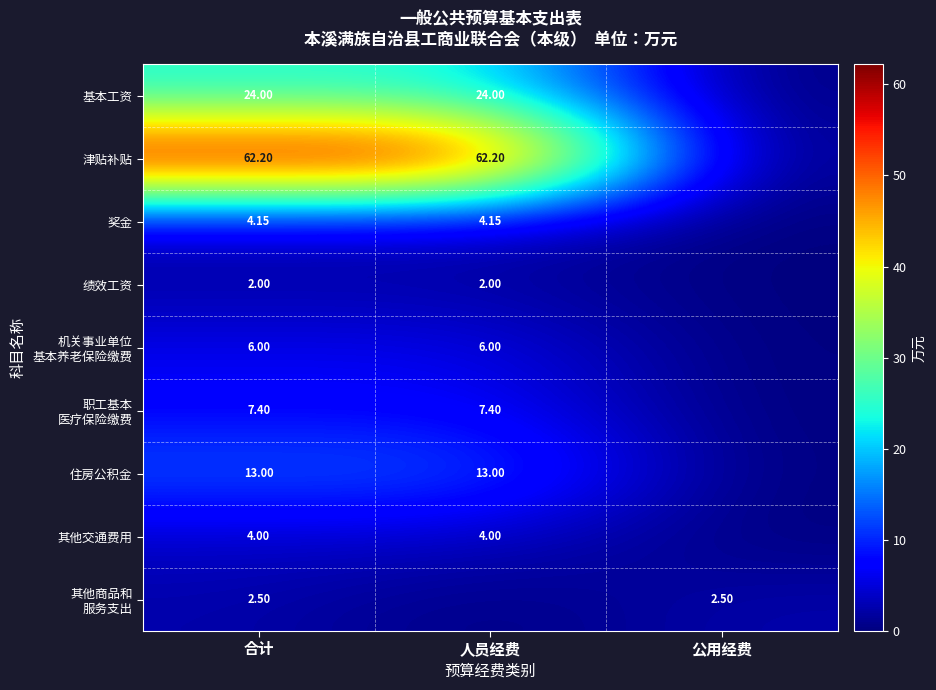

What is the total value across all series at 合计?

125.2